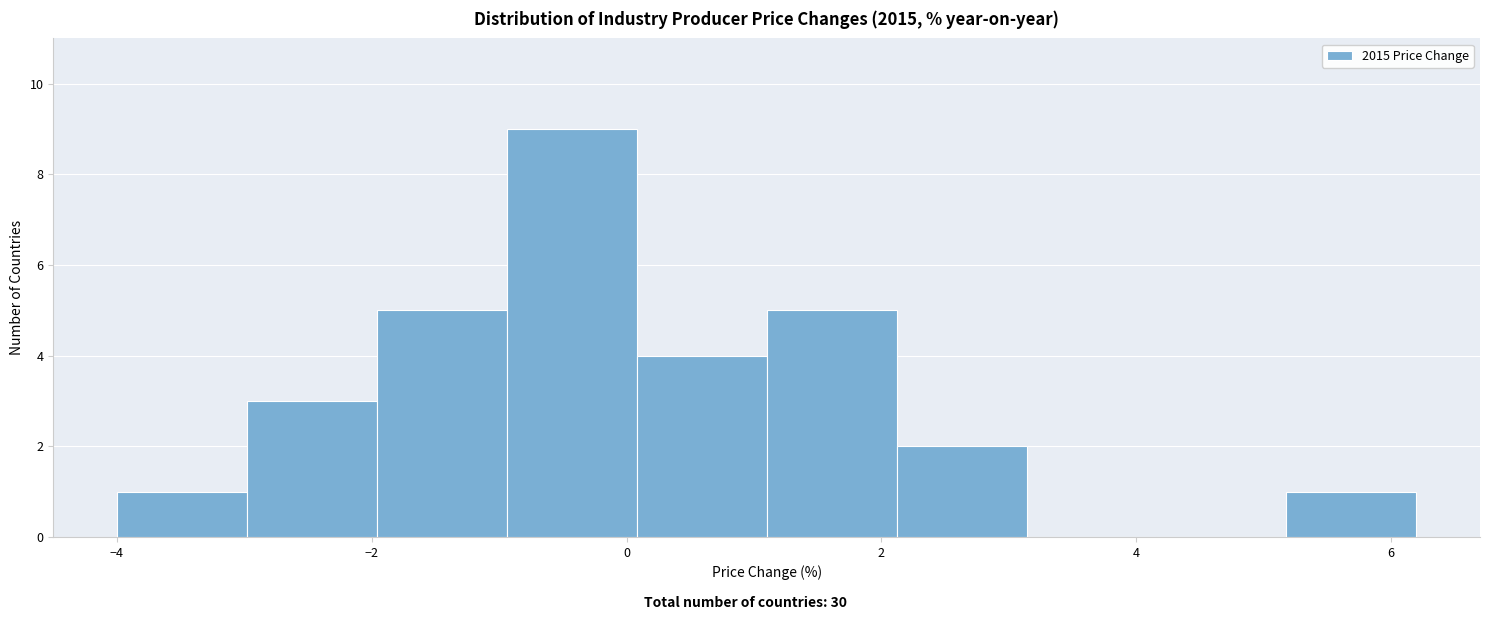

Reading left to right, list every bar in this chart as the range it spans on the x-axis followed by its height. Neither the bar edges nor the heights are printed on the chart, so give them approximately, as read against the axes.

-4.00 to -2.98: 1
-2.98 to -1.96: 3
-1.96 to -0.94: 5
-0.94 to 0.08: 9
0.08 to 1.10: 4
1.10 to 2.12: 5
2.12 to 3.14: 2
3.14 to 4.16: 0
4.16 to 5.18: 0
5.18 to 6.20: 1